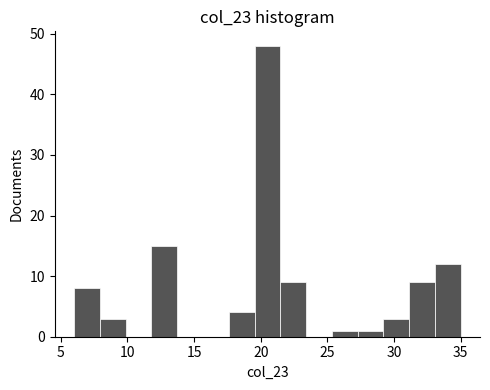

Read against the x-axis, roughly where is the centre of the tallest bar?

20.5